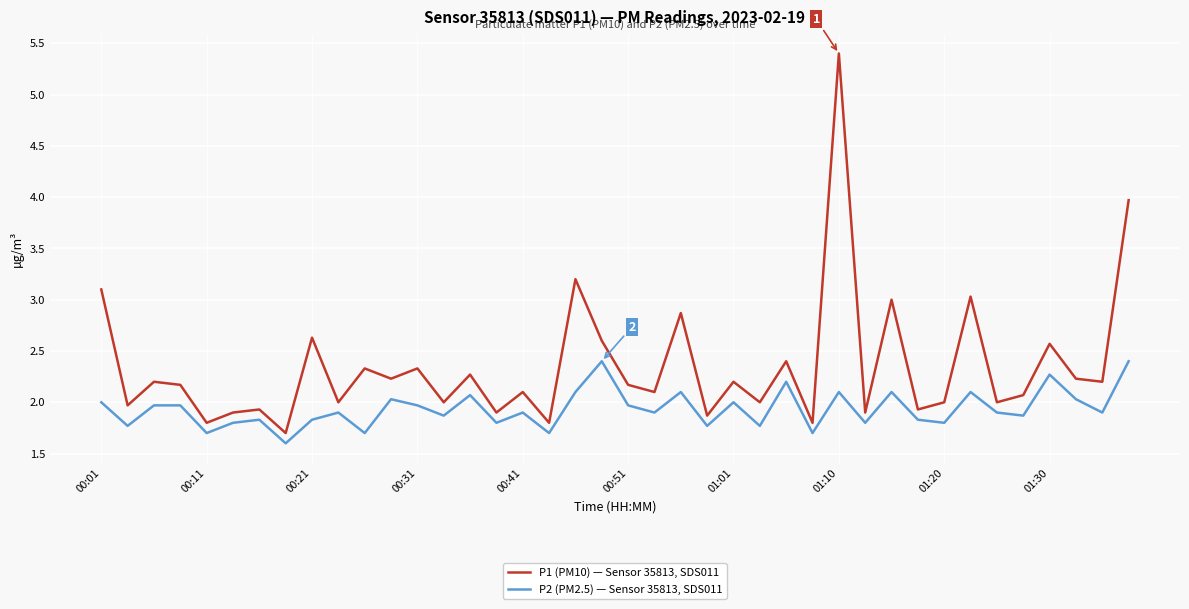

What is the difference between the maximum and minimum values in the P1 (PM10) — Sensor 35813, SDS011 series?

3.7